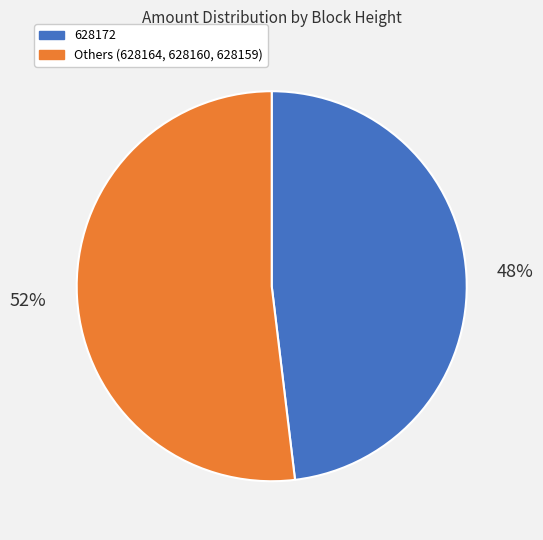

What is the smallest slice in the pie chart?

628172